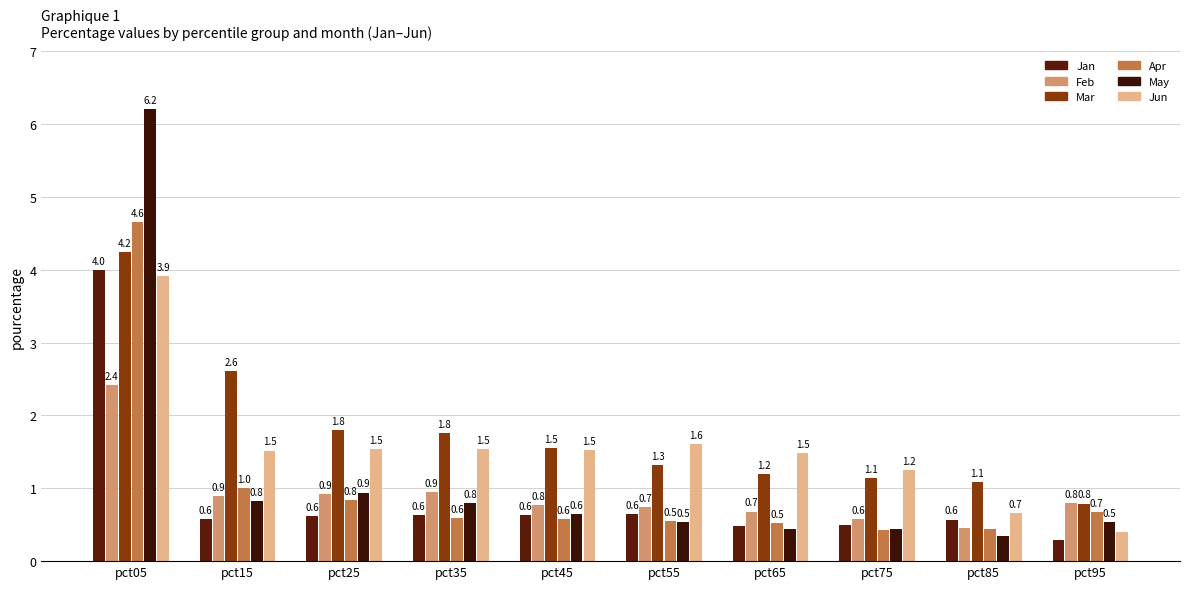

Which series has the largest total across all categories?

Mar